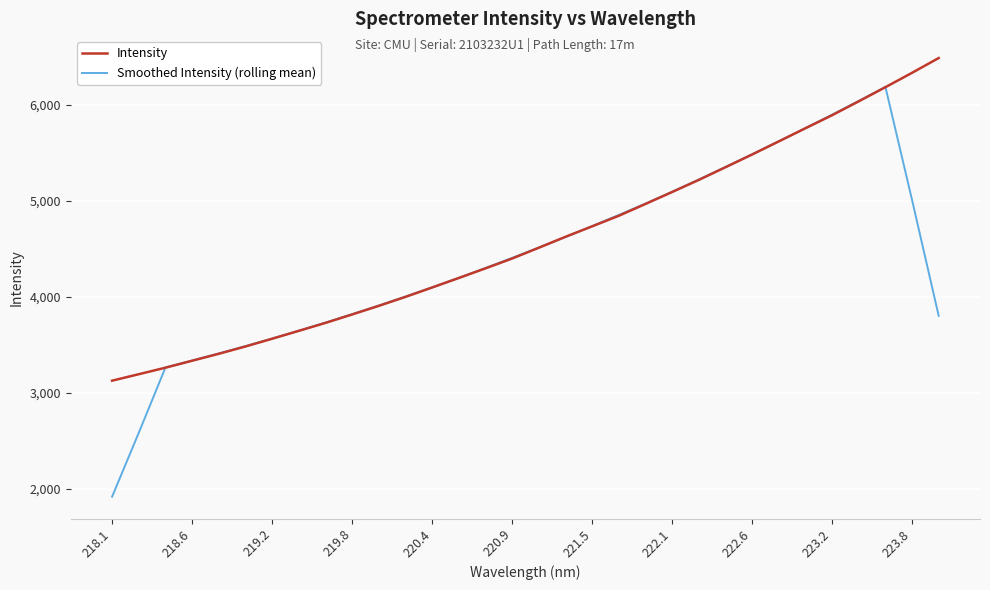

What is the difference between the maximum and minimum values in the Smoothed Intensity (rolling mean) series?

4273.8